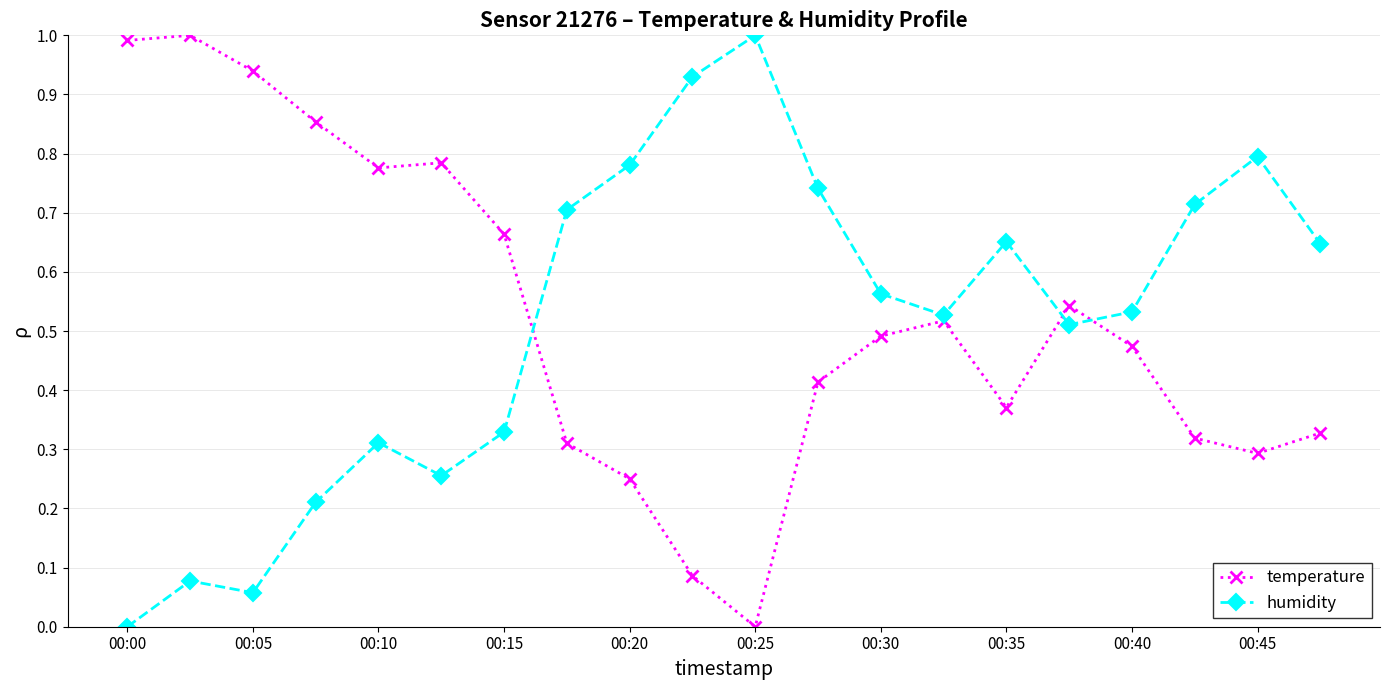

What is the maximum value for temperature?

1.0